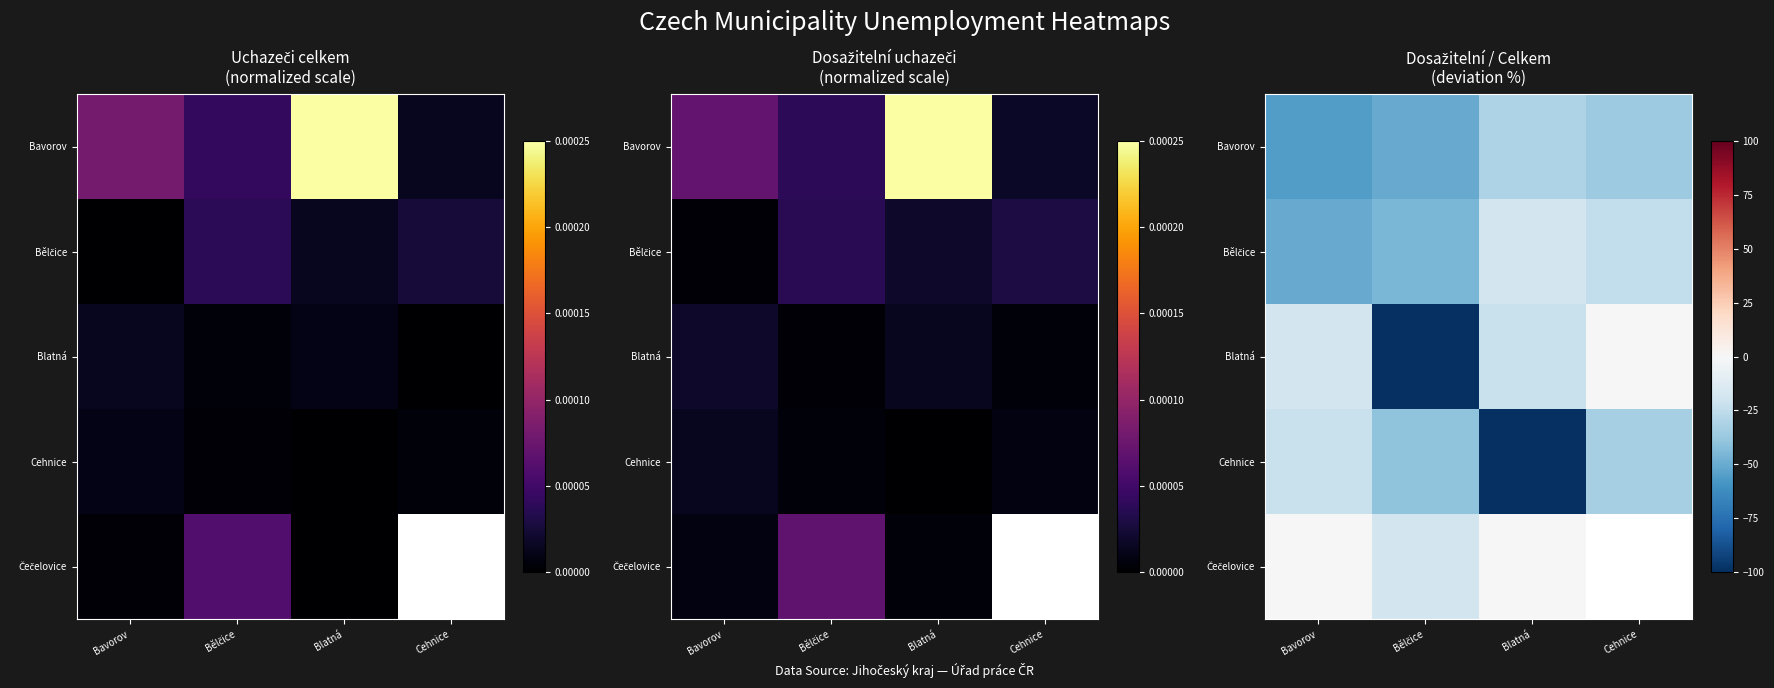

The Bavorov series shows -91.2 at Bavorov. True or false?

False